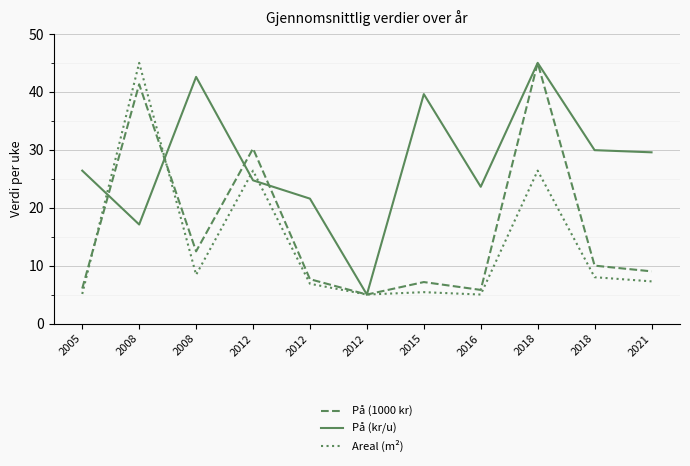

Is this an area chart (filled region under the line)?

No